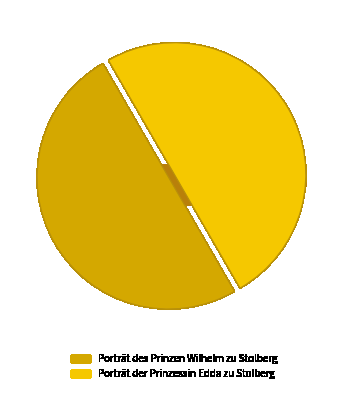

What is the ratio of the value at Porträt des Prinzen Wilhelm zu Stolberg to the value at Porträt der Prinzessin Edda zu Stolberg?

1.0